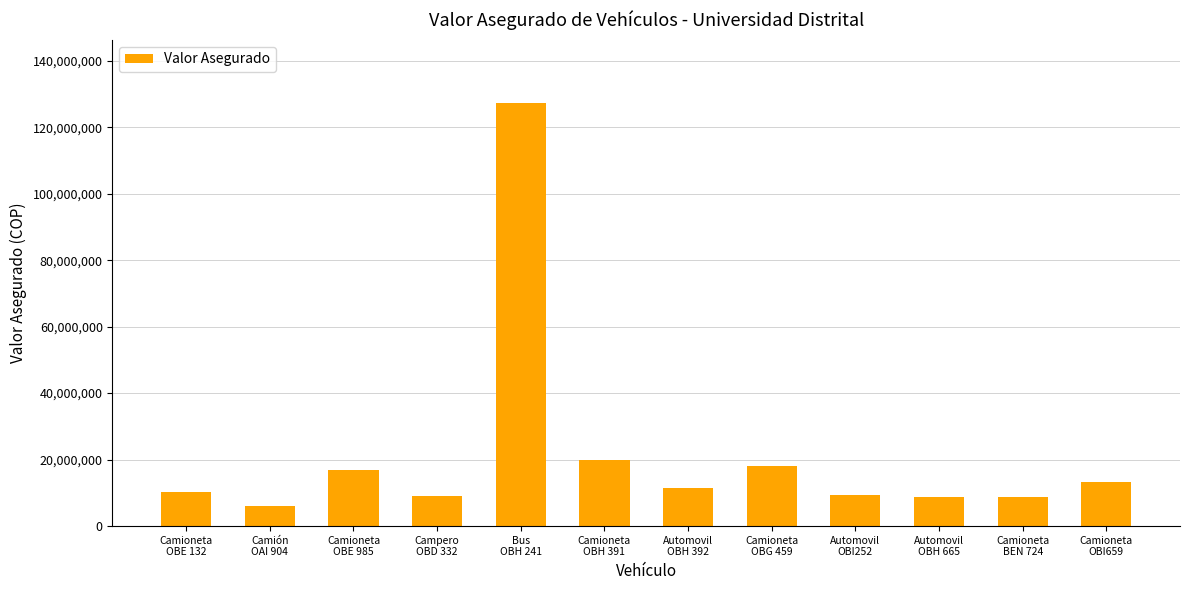

What is the value of the 2nd bar from the left?

6200000